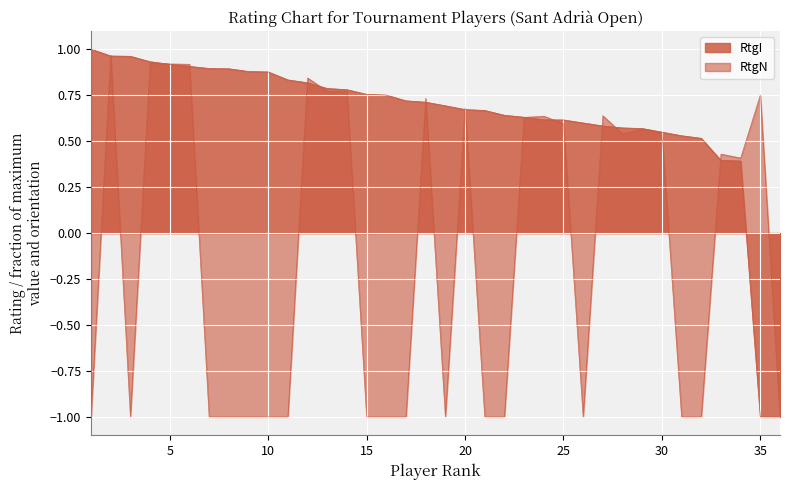

What is the average value of the RtgN series?

-0.1